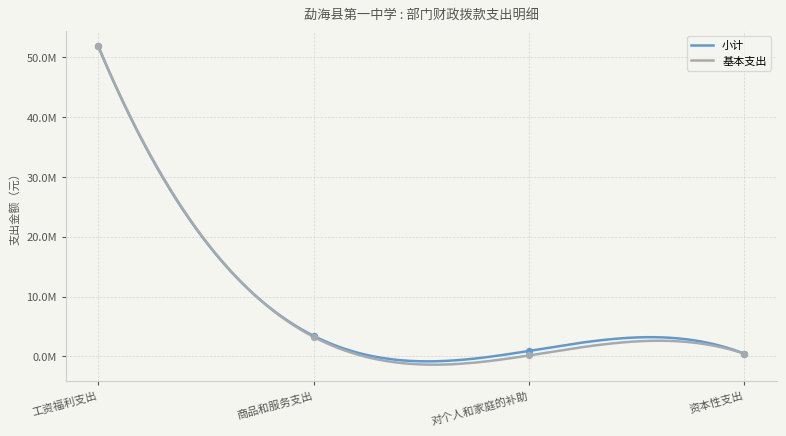

What are all the series names shown in the legend?

小计, 基本支出